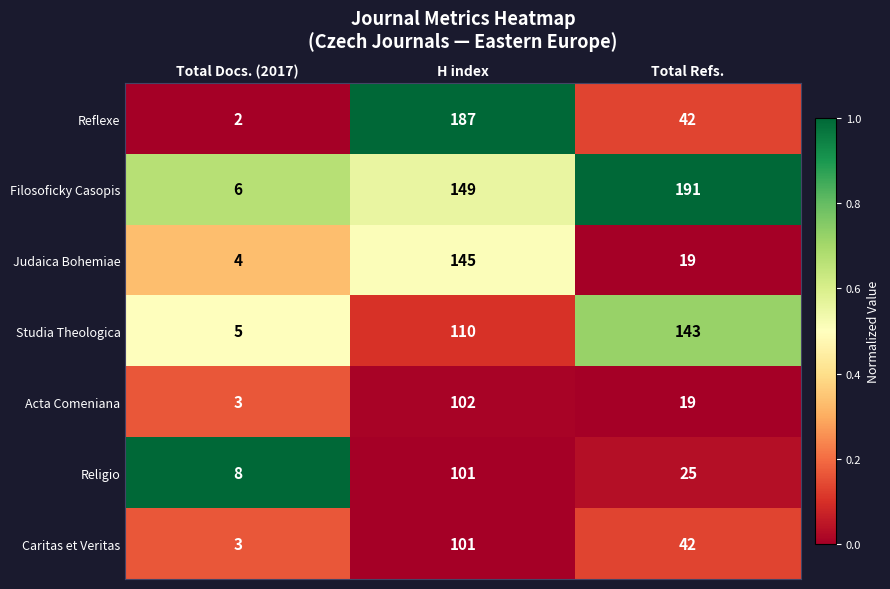

Reading left to right, transcribe all the data shown in this chart.

Reflexe: 2	187	42
Filosoficky Casopis: 6	149	191
Judaica Bohemiae: 4	145	19
Studia Theologica: 5	110	143
Acta Comeniana: 3	102	19
Religio: 8	101	25
Caritas et Veritas: 3	101	42